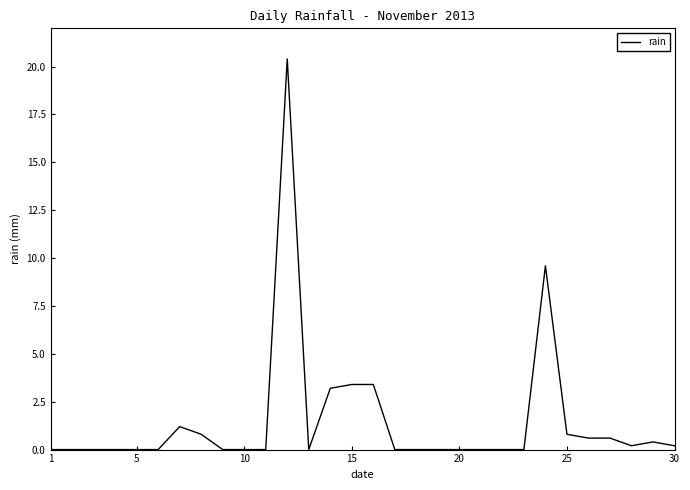

What is the maximum value shown in the chart?

20.4